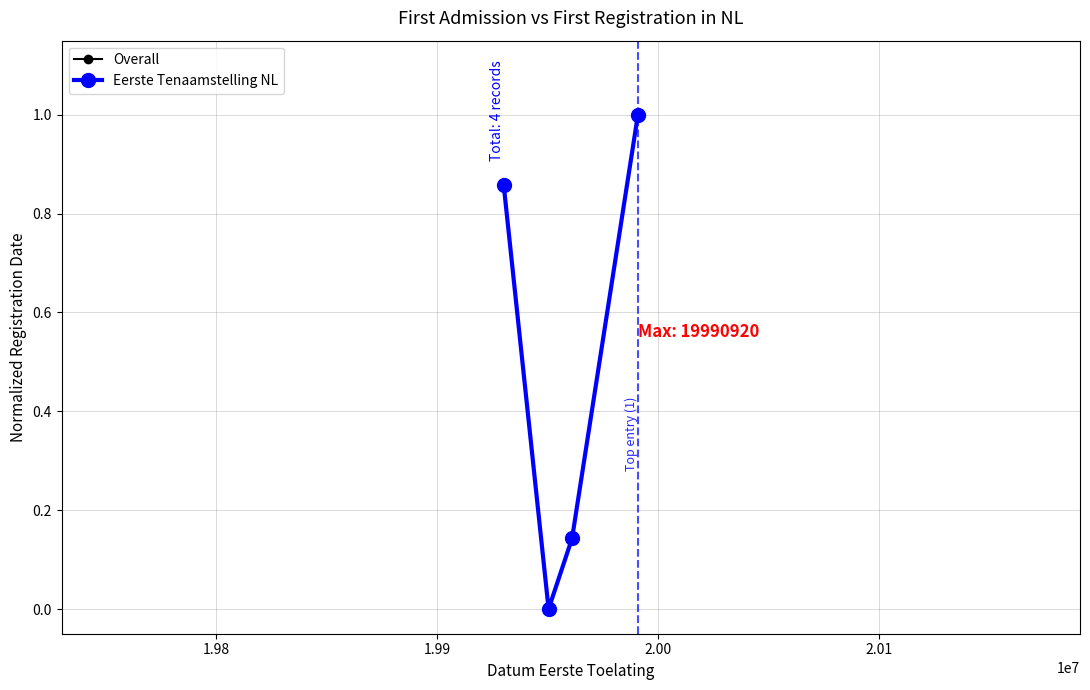

Does the chart have visible grid lines?

Yes